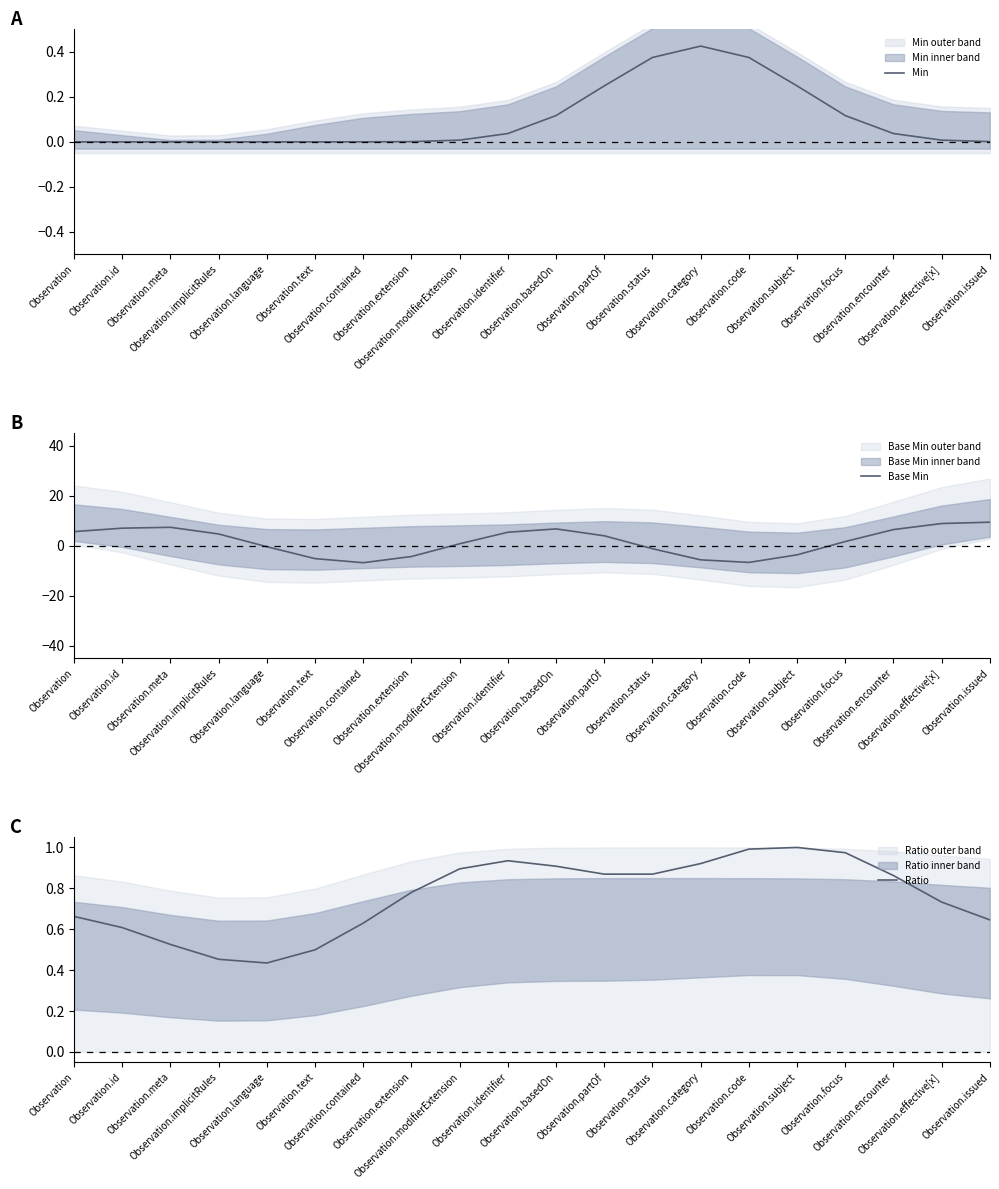

The value of Min at Observation.id is 0.1. True or false?

False